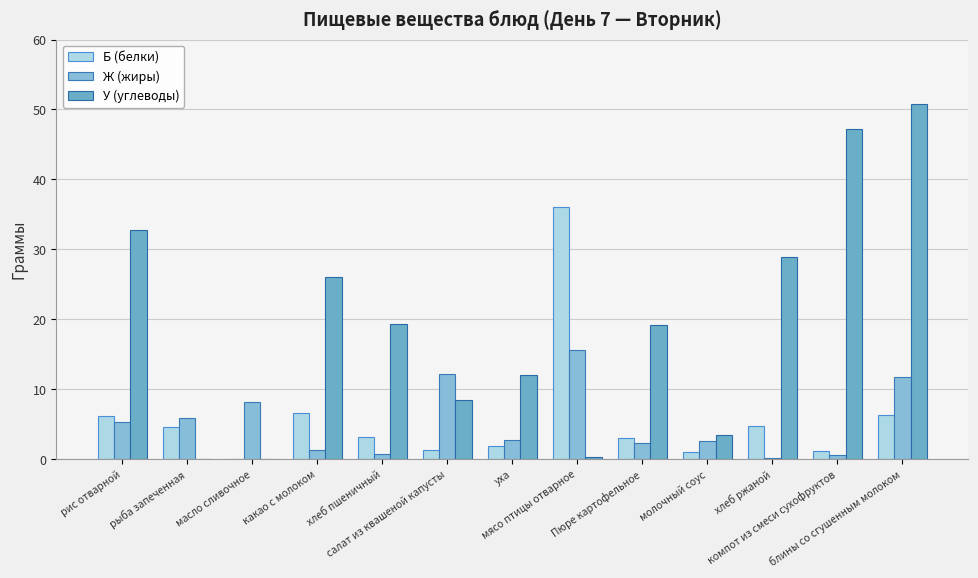

What is the label of the 9th bar from the right?

хлеб пшеничный